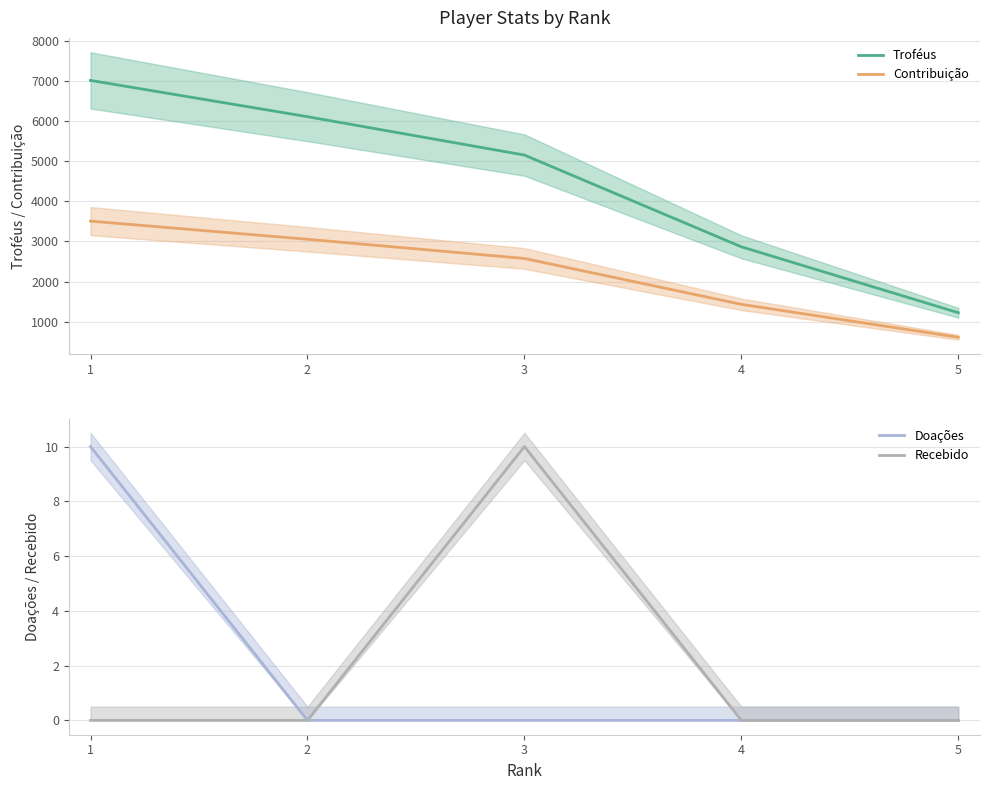

Reading left to right, transcribe all the data shown in this chart.

Troféus: 7011	6107	5151	2865	1223
Contribuição: 3505	3053	2575	1432	611
Doações: 10	0	0	0	0
Recebido: 0	0	10	0	0